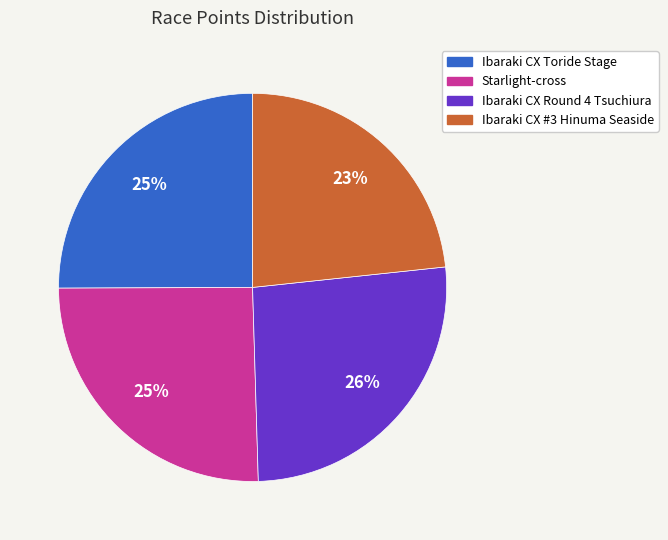

To the nearest percent, what is the combined percentage of Starlight-cross and Ibaraki CX Round 4 Tsuchiura?

52%